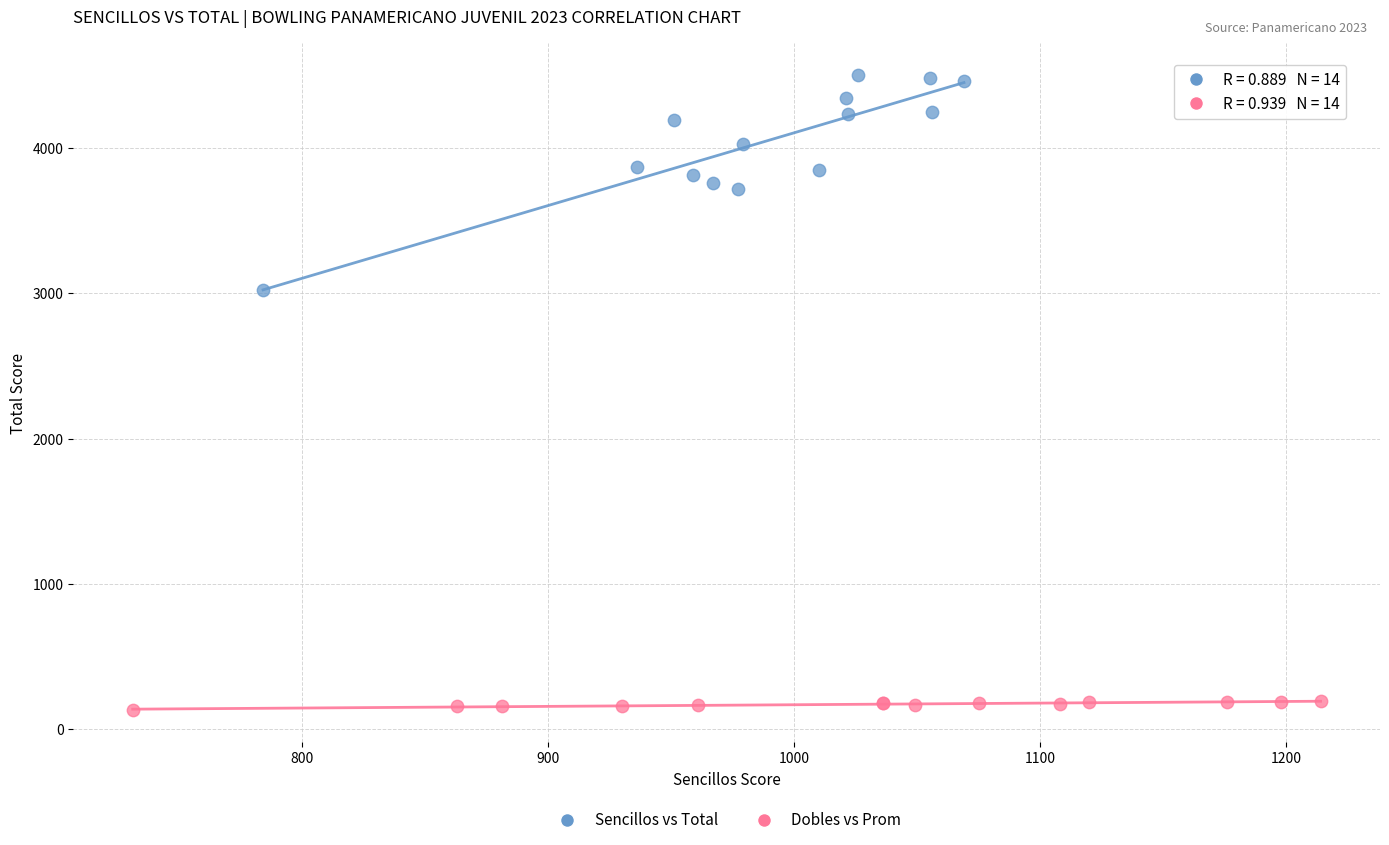

Which series has the widest spread of Y values?

Sencillos vs Total